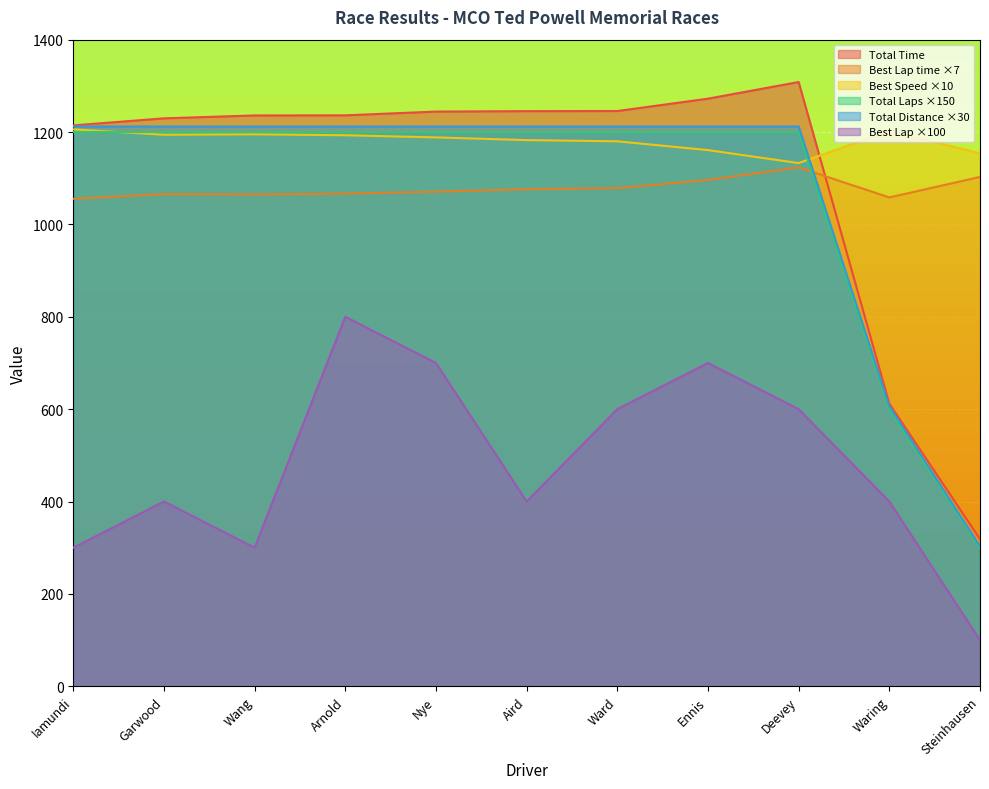

True or false: Total Time has more than 2 points higher than both neighbors.

False